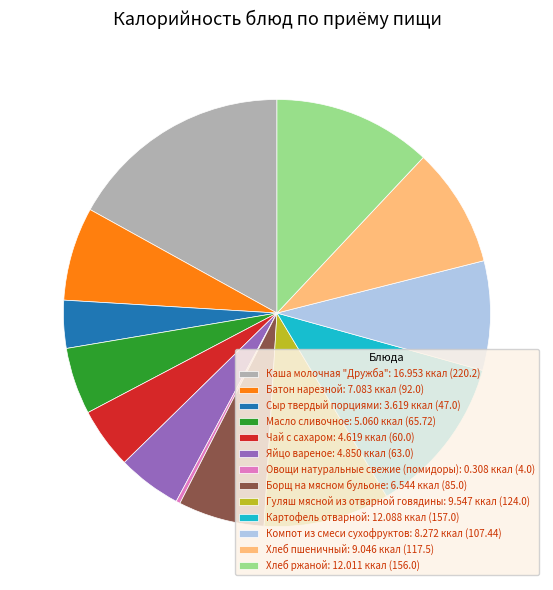

True or false: Хлеб пшеничный: 9.046 ккал (117.5) accounts for 2% of the total.

False